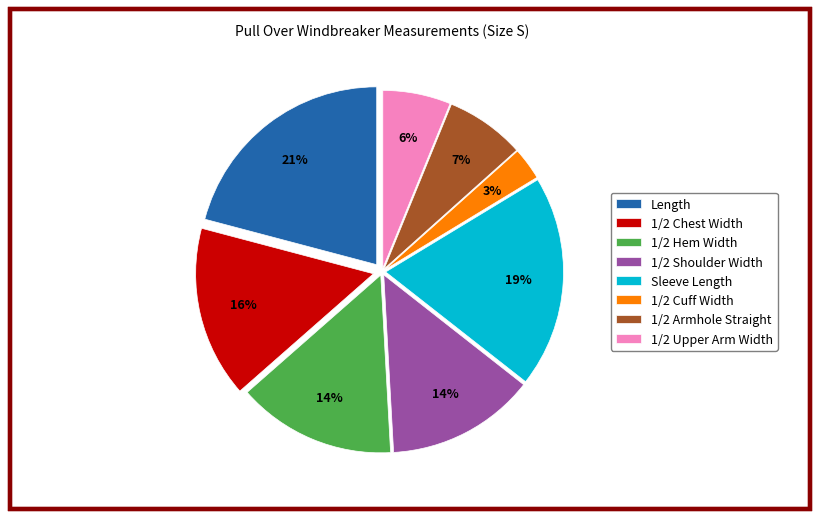

To the nearest percent, what portion does Sleeve Length represent?

19%